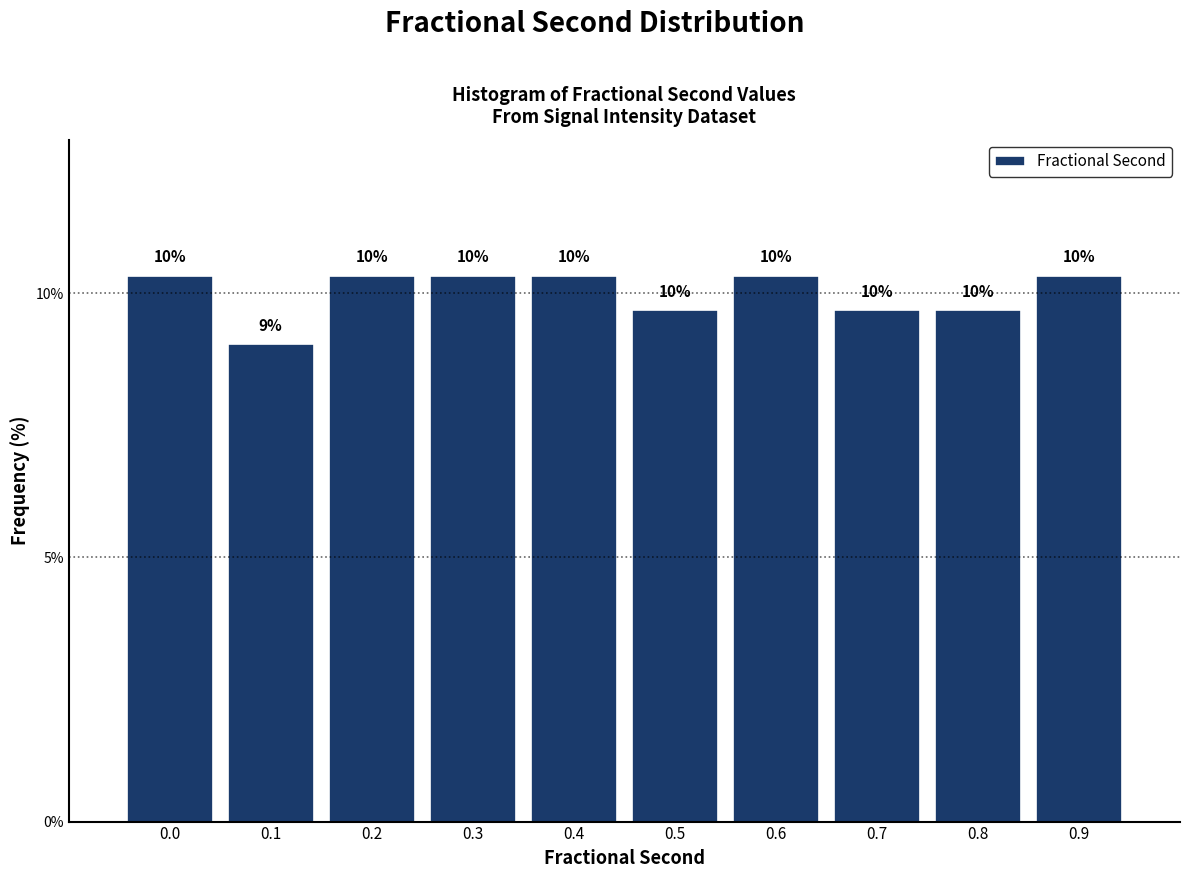

How many bars are there in total?

10